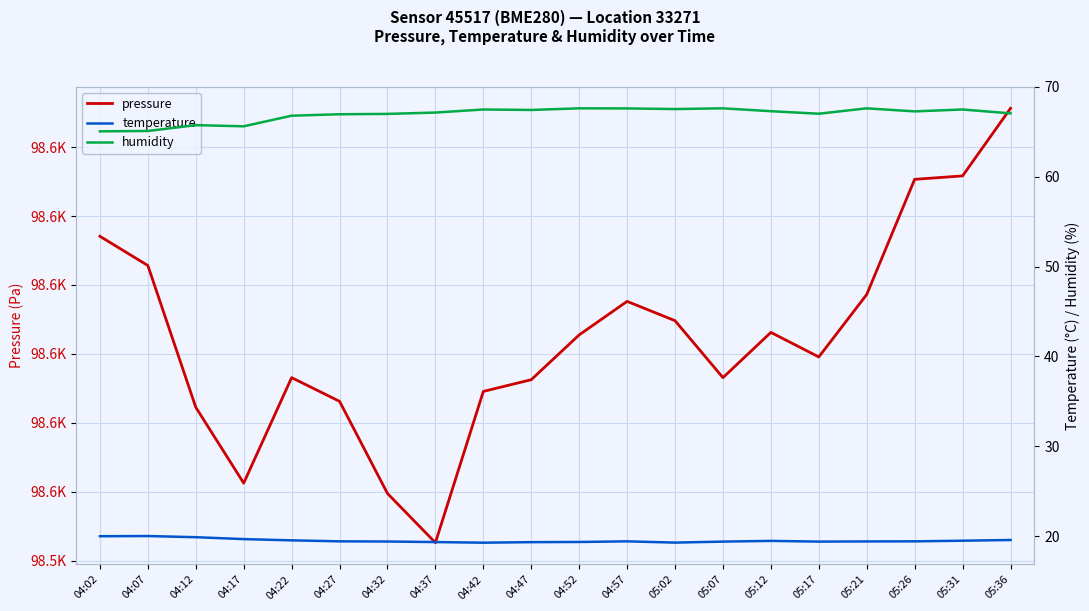

True or false: humidity and temperature cross at least once.

False